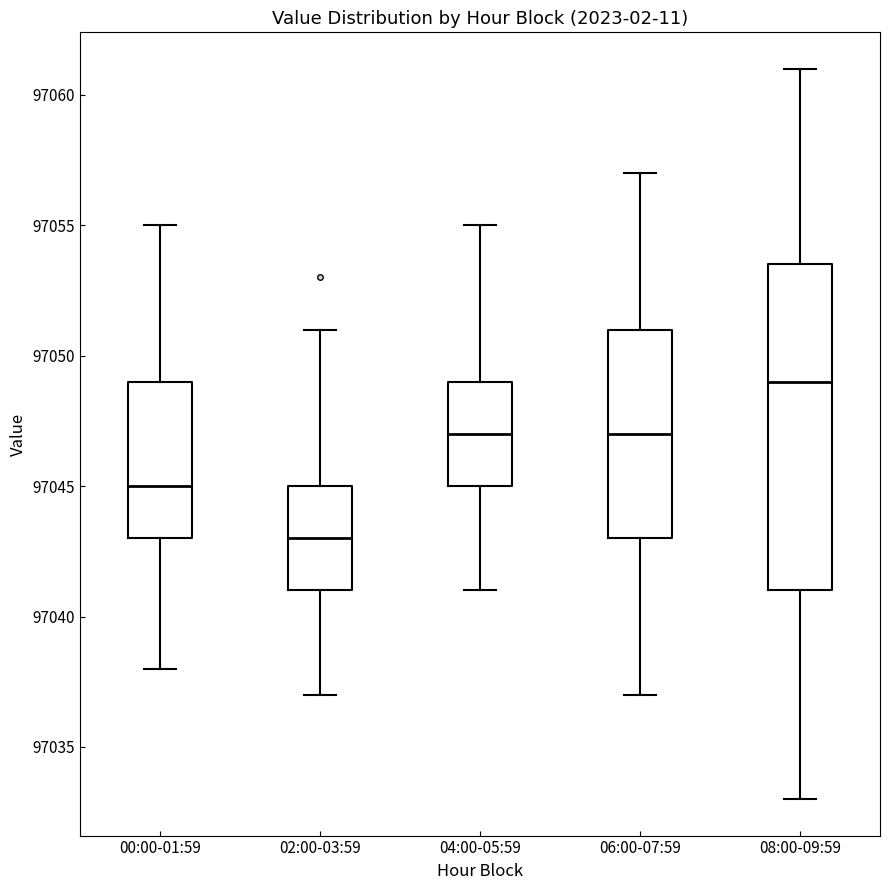

Where is the upper edge of the box for 00:00-01:59 on the y-axis? The values are not printed on the chart, so give them approximately, as read against the axis.

97049.0